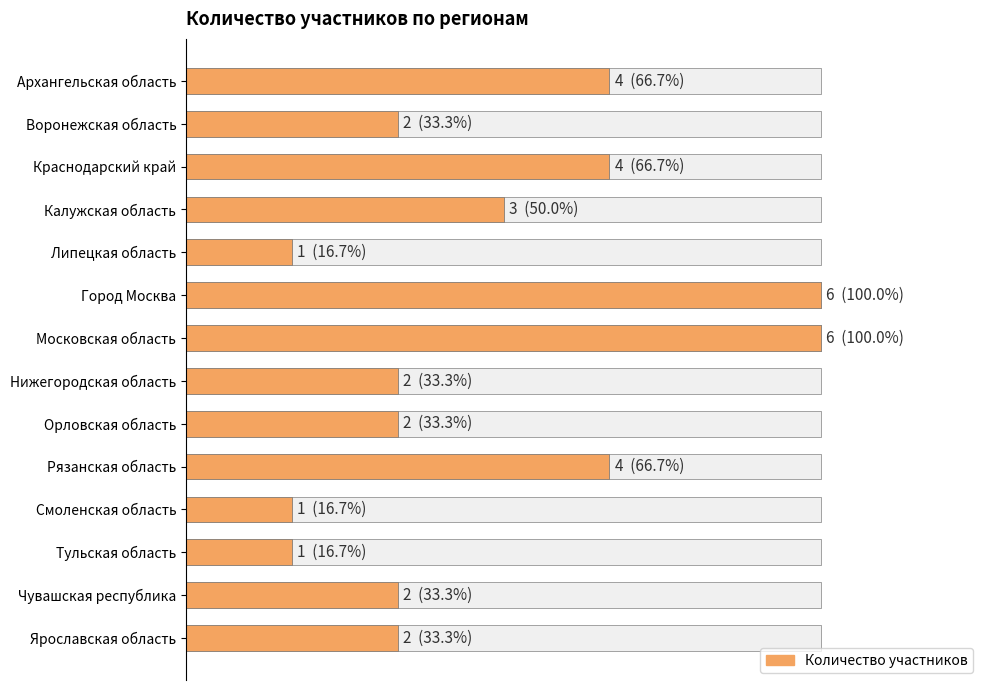

What is the sum of the values at 12 and 5?

8